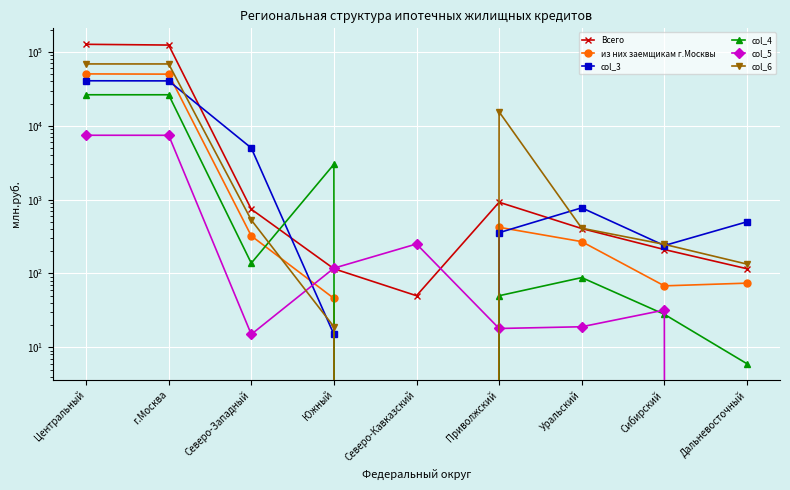

What is the maximum value for col_4?

26303